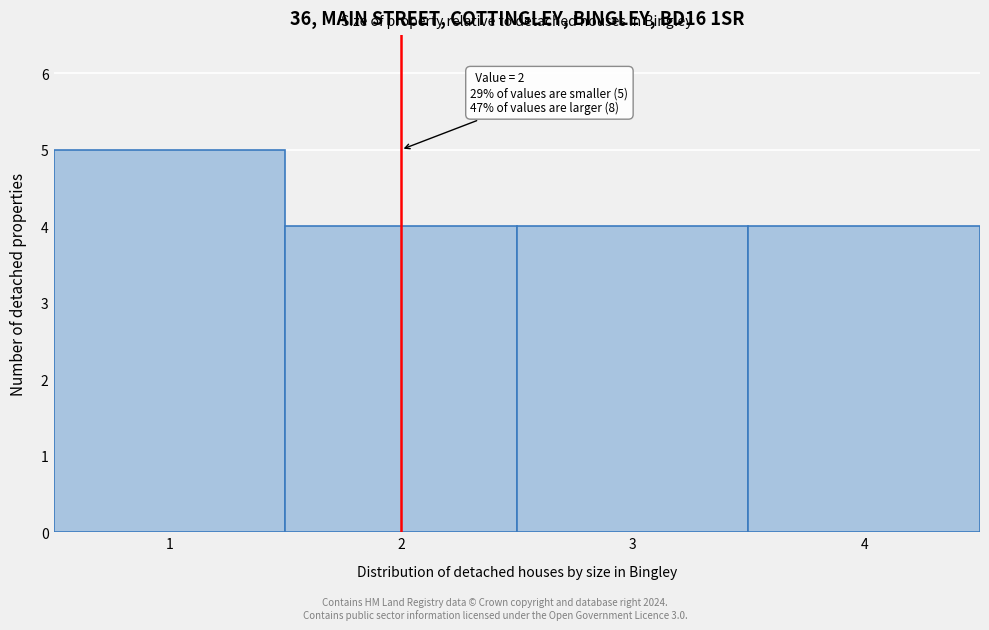

Over which range of the x-axis is the bar tallest?

0.5 to 1.5